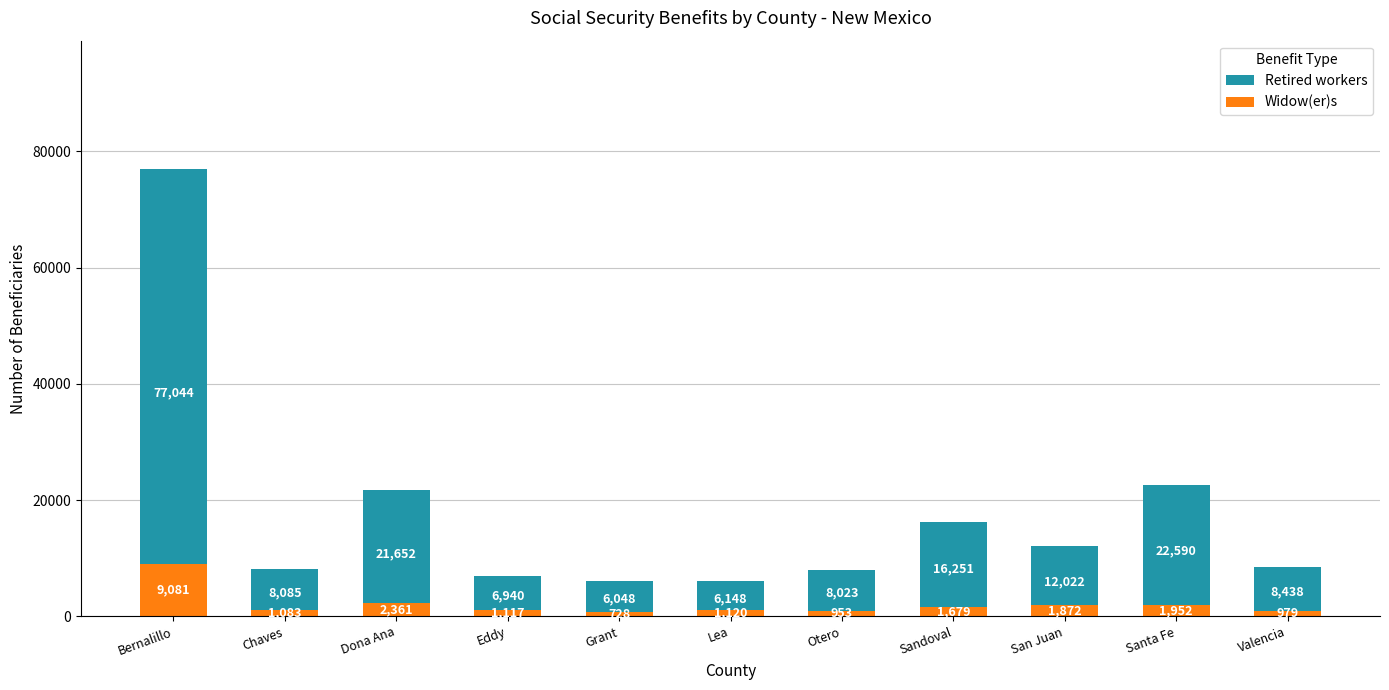

Between Otero and Sandoval, which series saw the biggest shift?

Retired workers